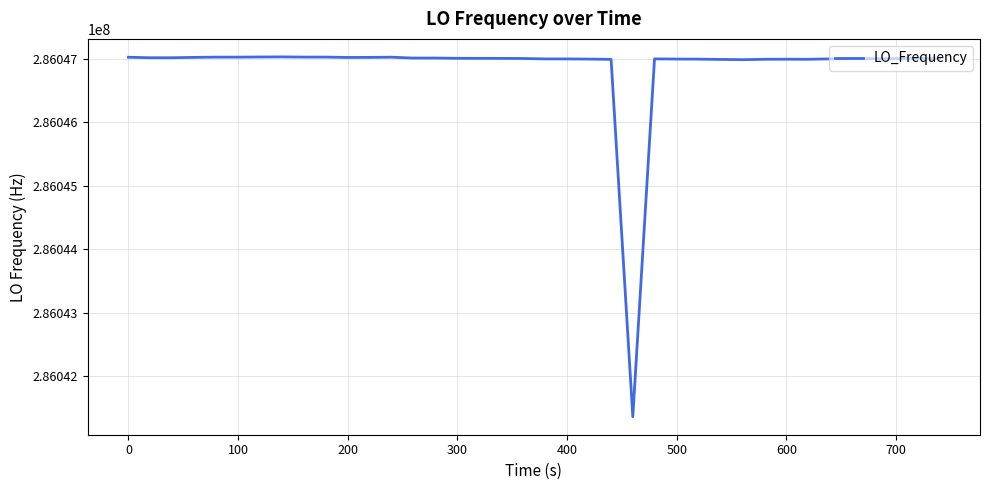

What is the greatest value displayed?

286047031.1